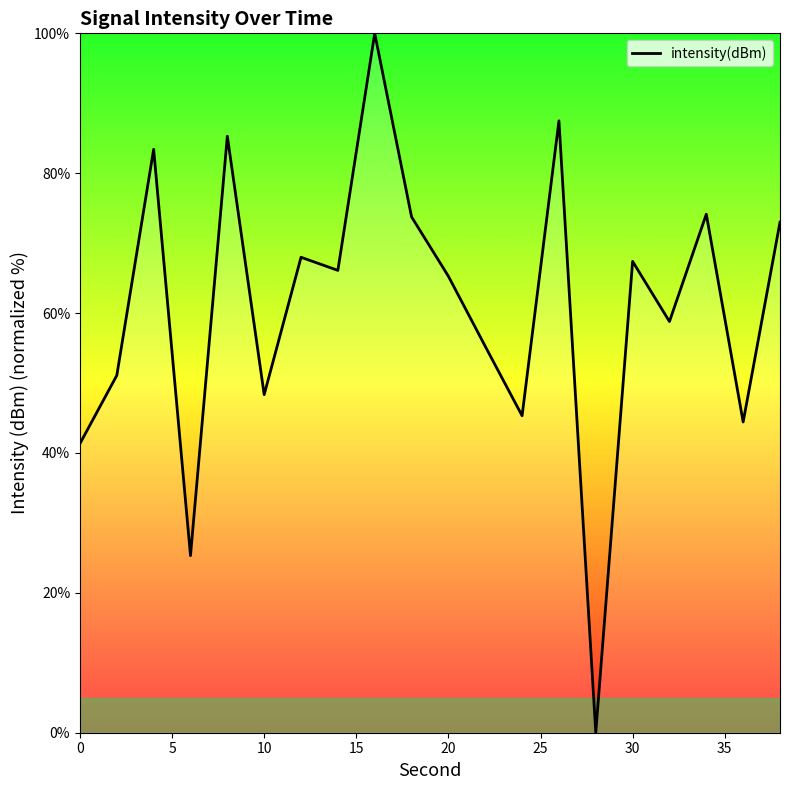

What is the difference between the second highest and second lowest values?

62.2